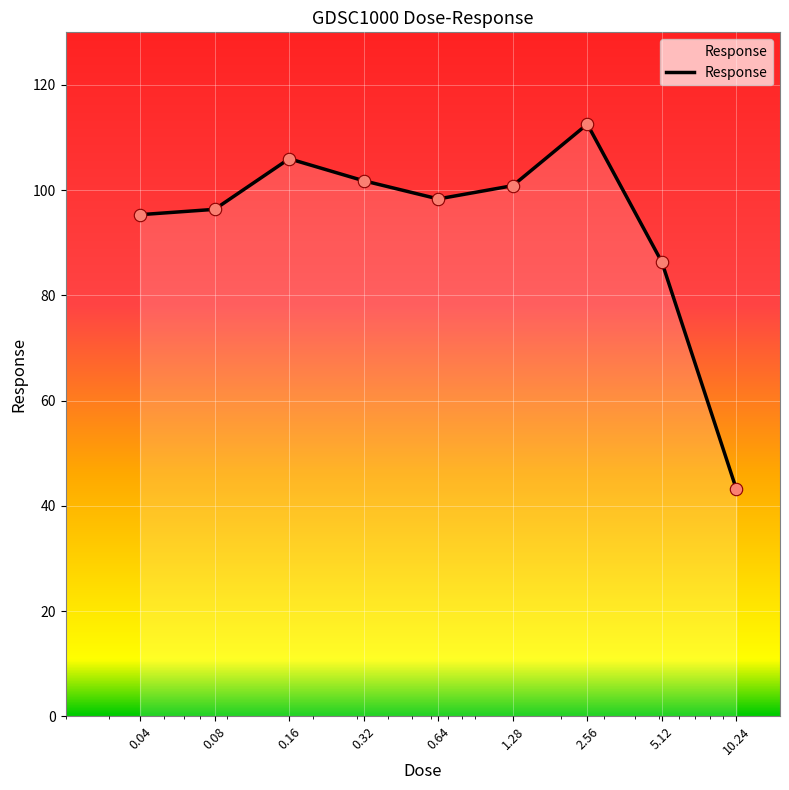

What is the minimum value shown in the chart?

43.2